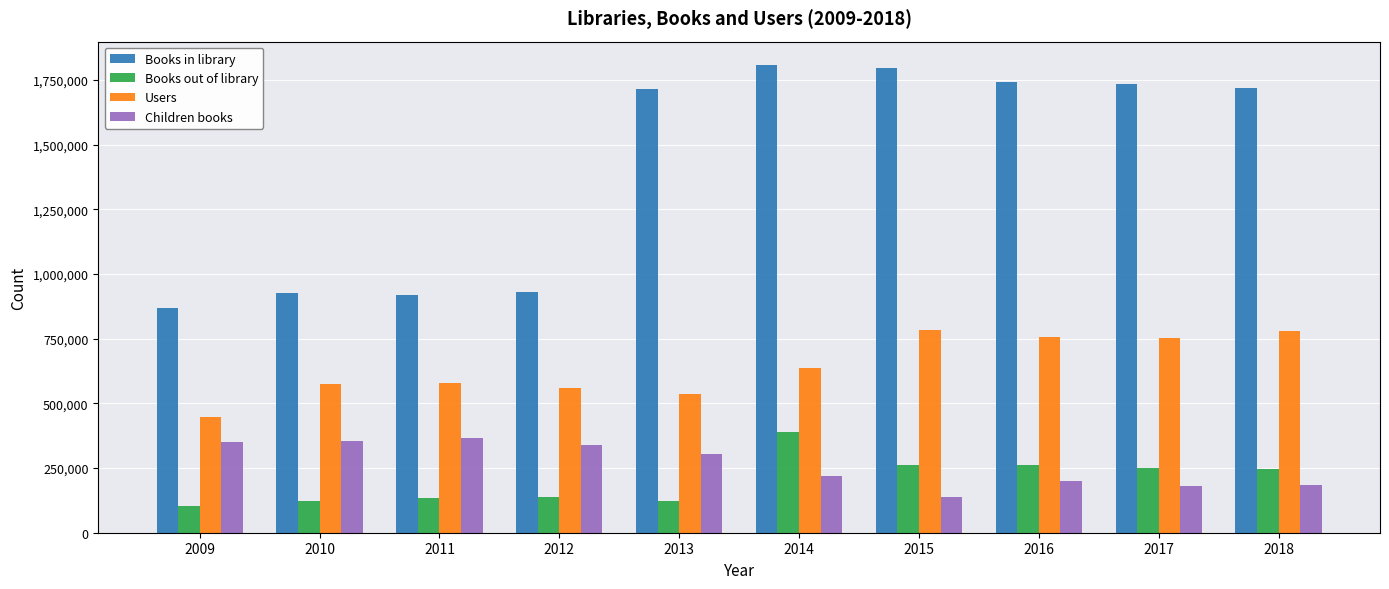

Where does the Children books series first go above 304317?

2009